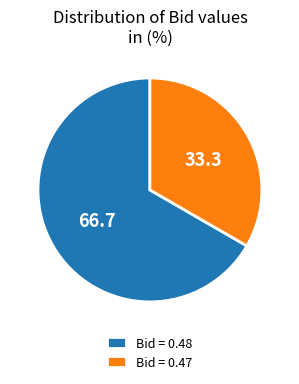

True or false: Bid = 0.48 accounts for 67% of the total.

True